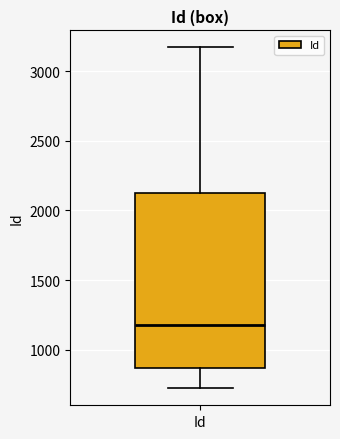

Where is the upper edge of the box for Id on the y-axis? The values are not printed on the chart, so give them approximately, as read against the axis.

2150